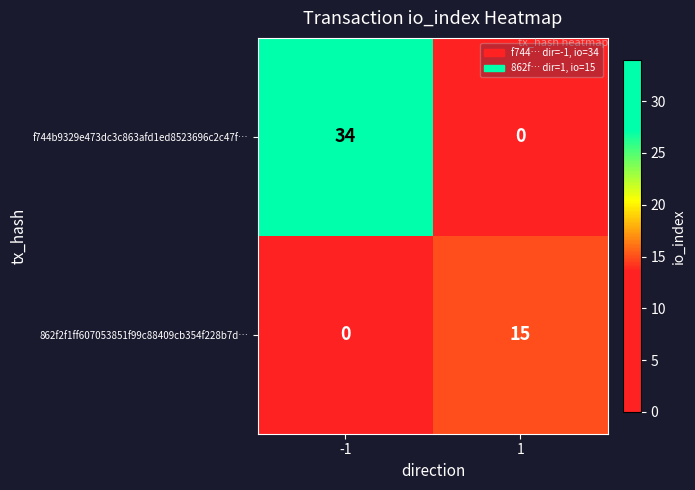

Which series has the largest range (max minus min)?

f744b9329e473dc3c863afd1ed8523696c2c47f…